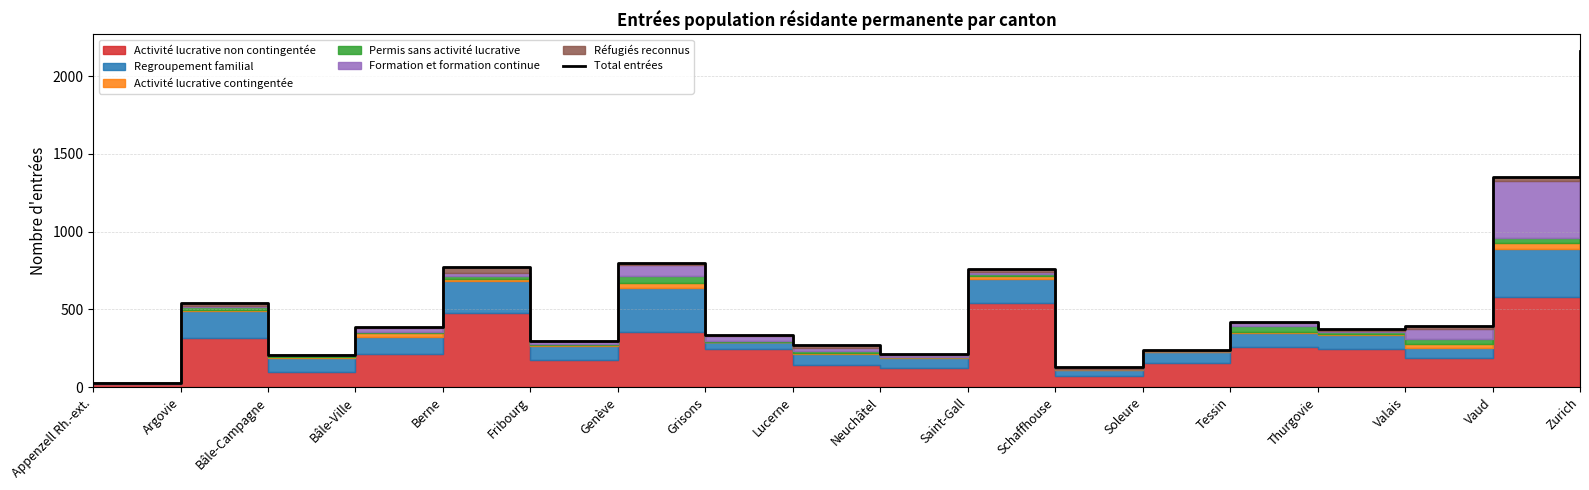

Approximately how many times larger is the value at Soleure compared to Appenzell Rh.-ext.?

8.1